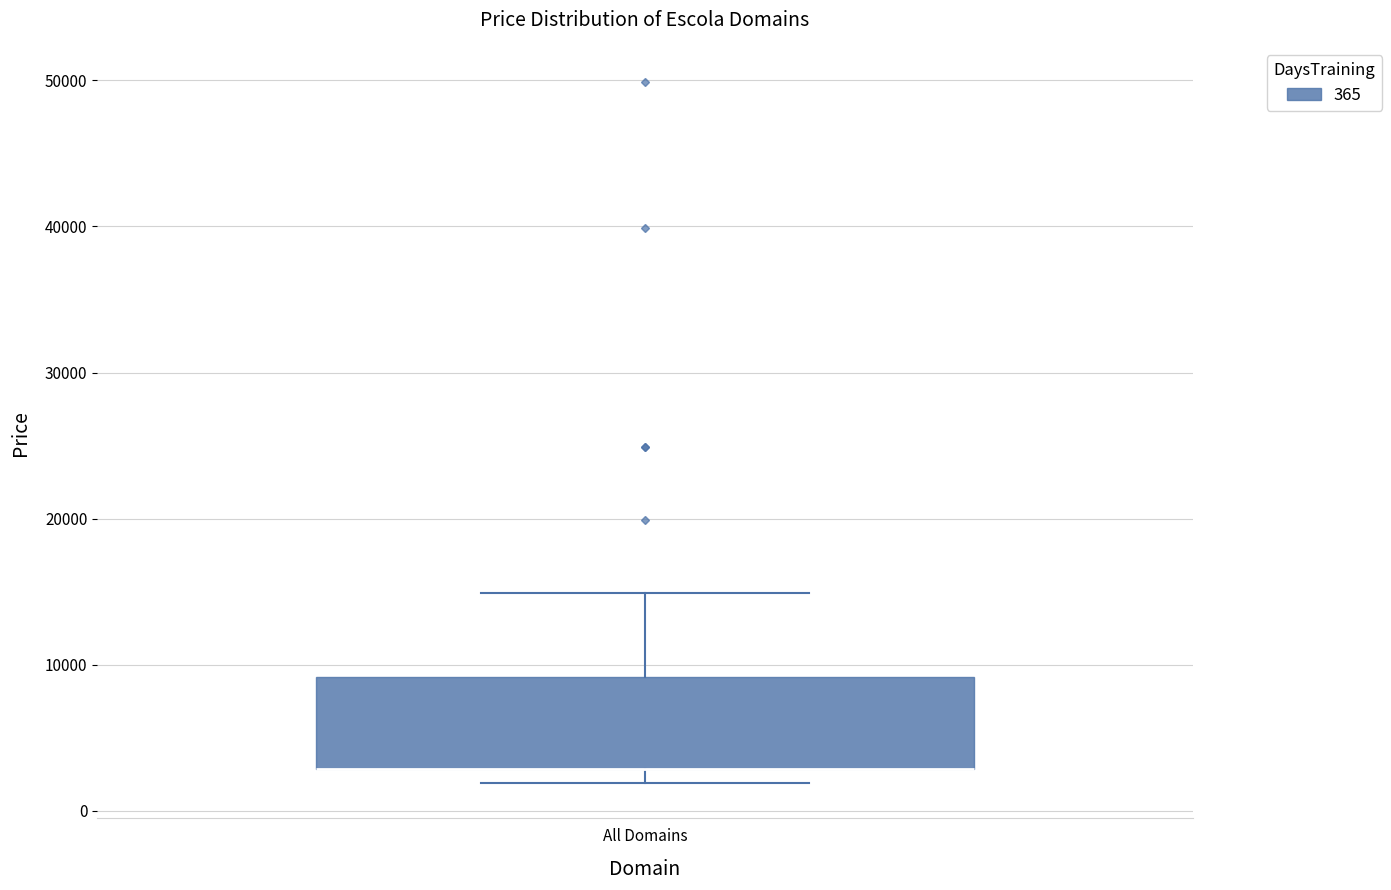

Read this box plot against the y-axis: the position of the median line, the range covered by the box, and the ends of both whiskers. The values are not printed on the chart, so give them approximately, as read against the axis.

median 3000 (drawn on the box's lower edge), box 3000 to 9000, whiskers 2000 to 15000